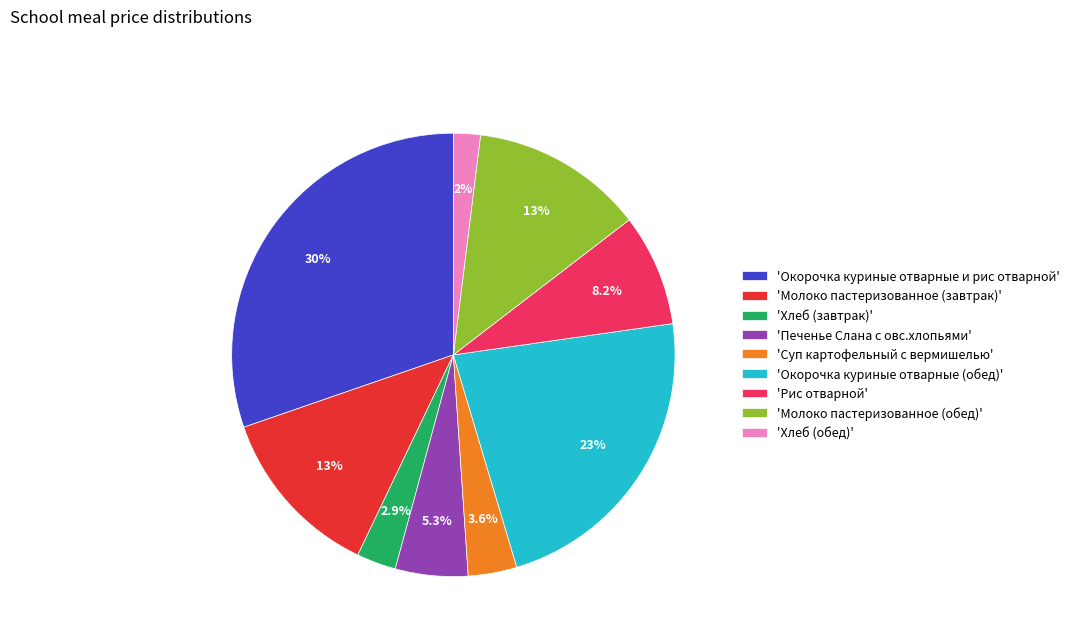

Does any single category account for the majority?

No